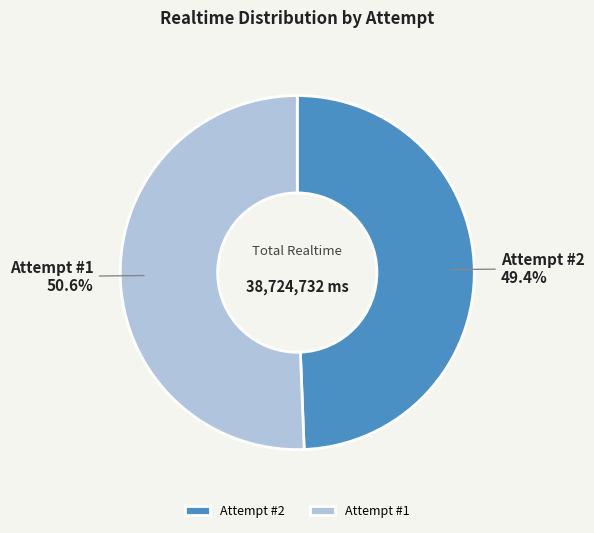

Which category accounts for the majority?

Attempt #1